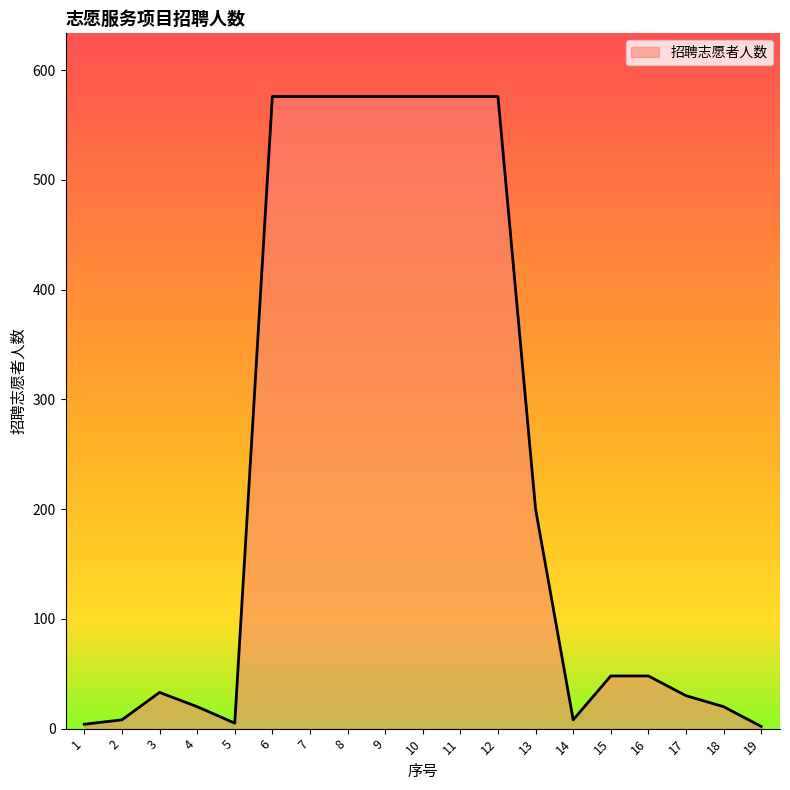

Where does the data first go above 48?

6